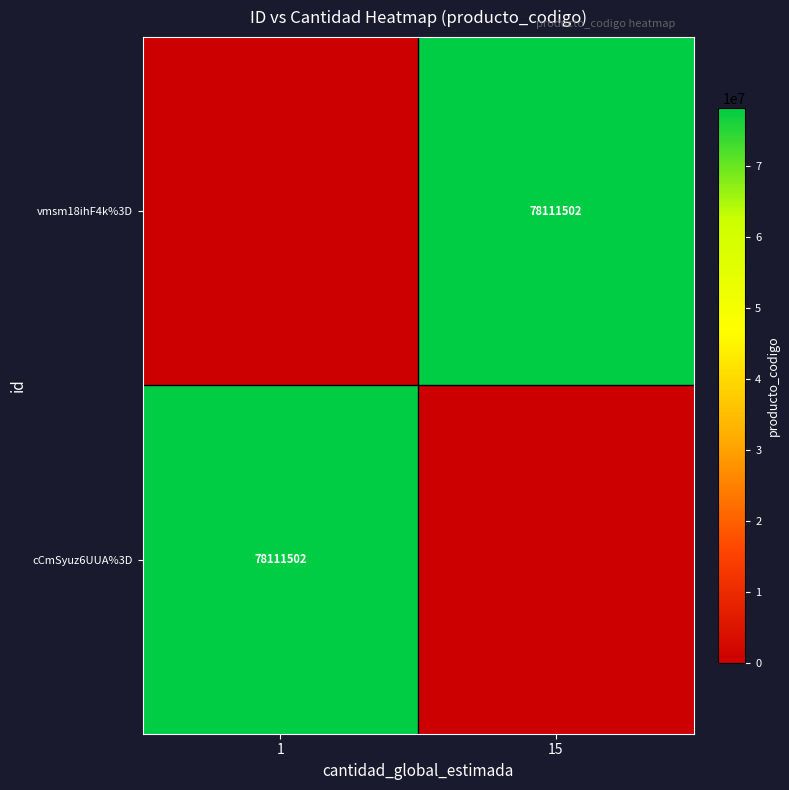

The value of cCmSyuz6UUA%3D at 1 is 18286868. True or false?

False